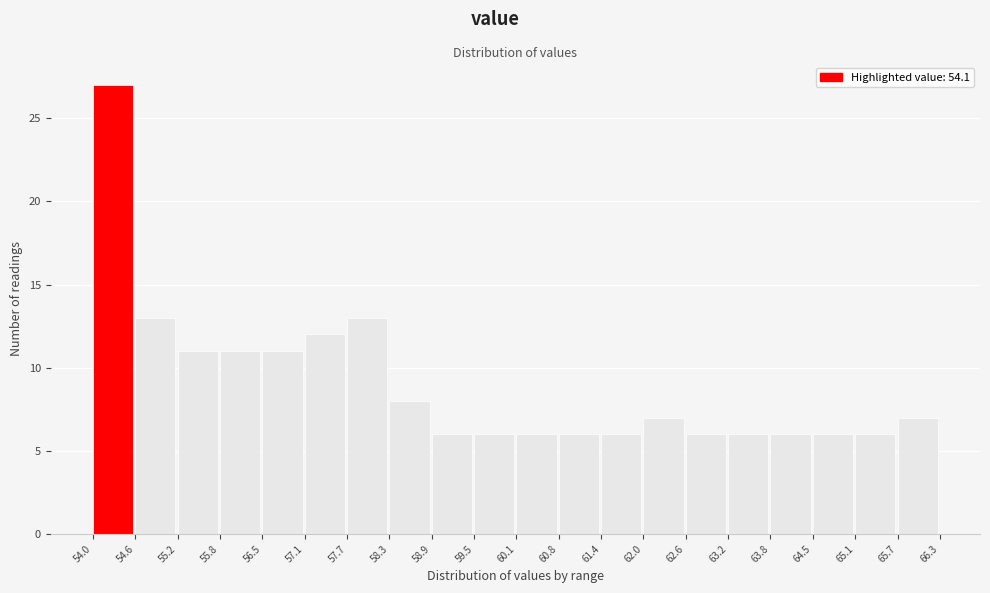

Reading left to right, list every bar in this chart as the range it spans on the x-axis followed by its height. The values are not printed on the chart, so give them approximately, as read against the axis.

54.0 to 54.6: 27
54.6 to 55.2: 13
55.2 to 55.8: 11
55.8 to 56.5: 11
56.5 to 57.1: 11
57.1 to 57.7: 12
57.7 to 58.3: 13
58.3 to 58.9: 8
58.9 to 59.5: 6
59.5 to 60.1: 6
60.1 to 60.8: 6
60.8 to 61.4: 6
61.4 to 62.0: 6
62.0 to 62.6: 7
62.6 to 63.2: 6
63.2 to 63.8: 6
63.8 to 64.5: 6
64.5 to 65.1: 6
65.1 to 65.7: 6
65.7 to 66.3: 7